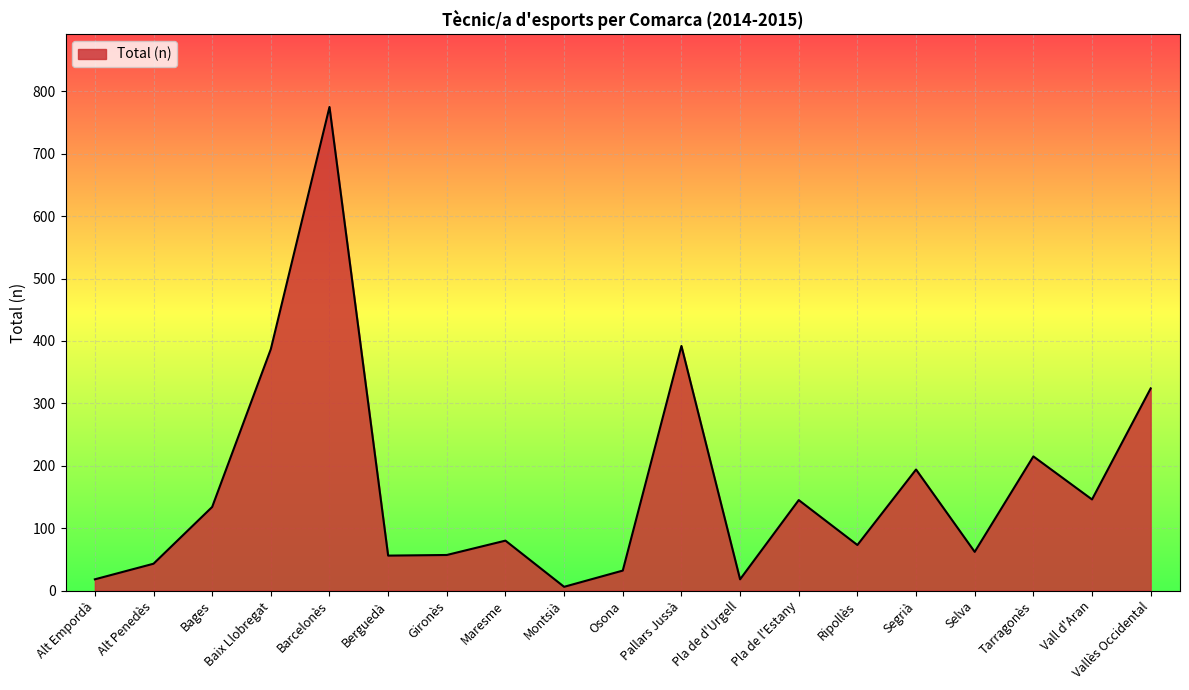

What is the change in value from Maresme to Pla de l'Estany?

+65